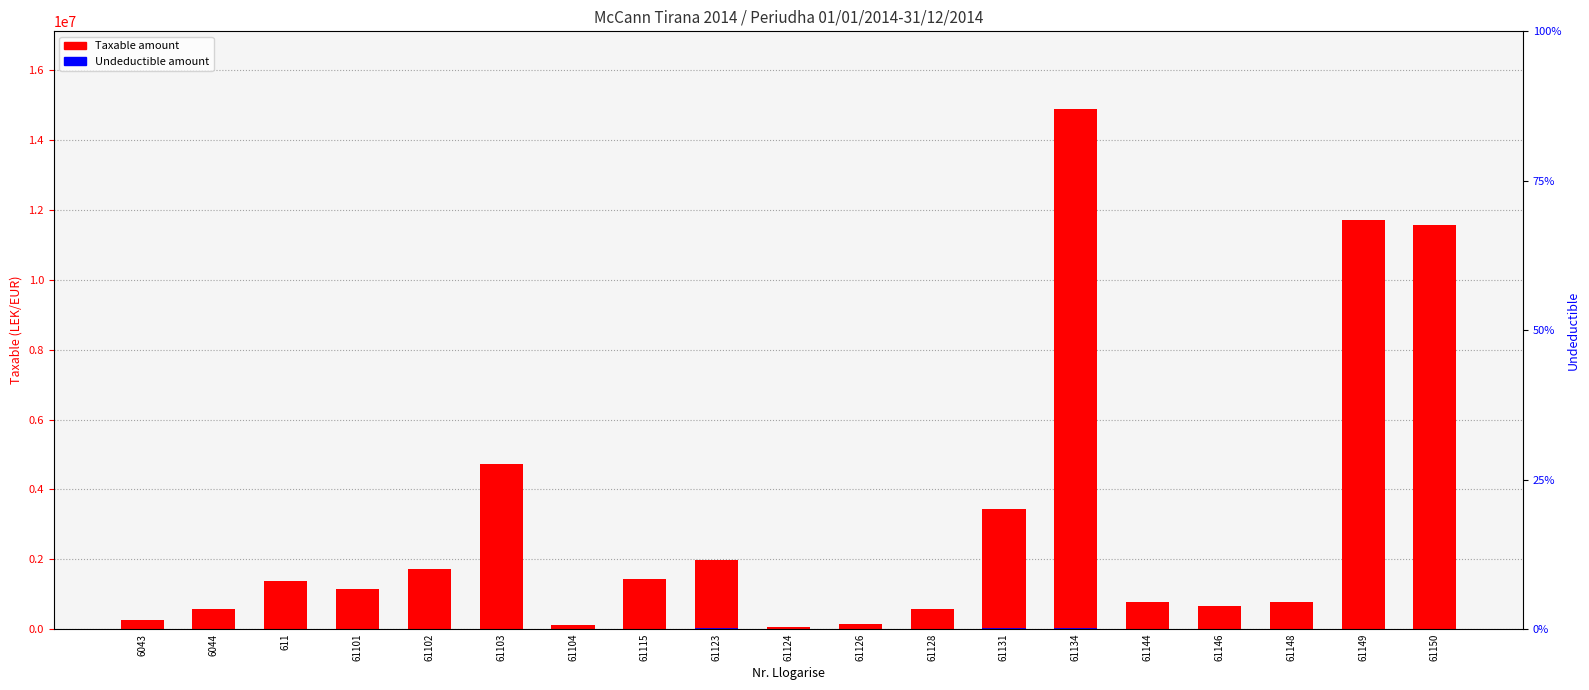

Rank the series by their maximum value, from highest to lowest.

Taxable amount, Undeductible amount